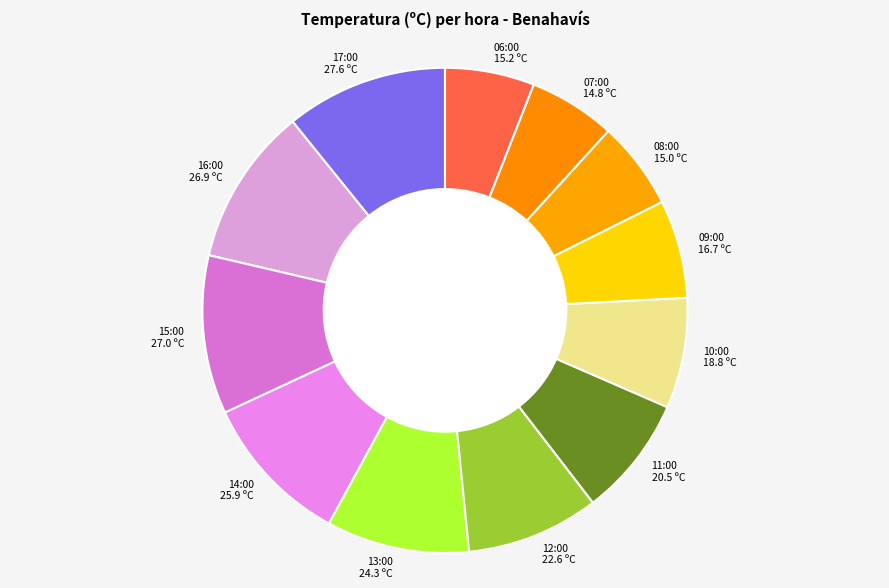

Is there any slice that represents more than half of the pie?

No